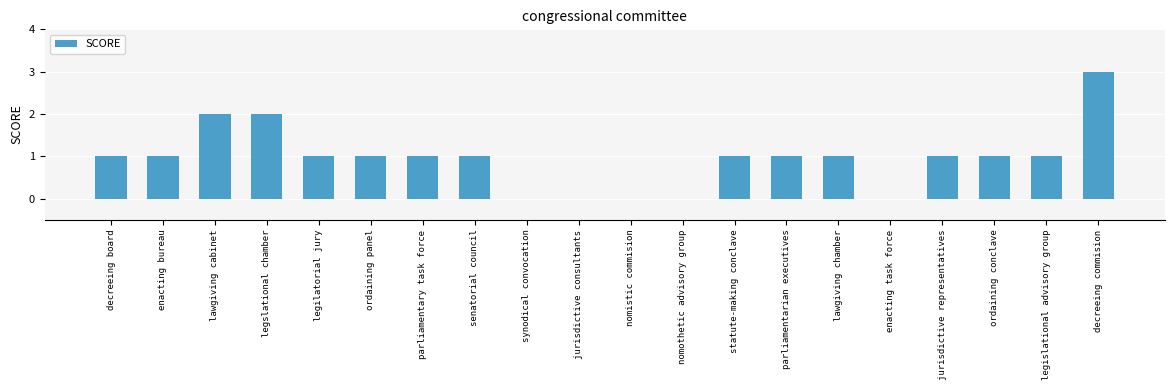

At which category does the chart reach its peak across all series?

decreeing commision